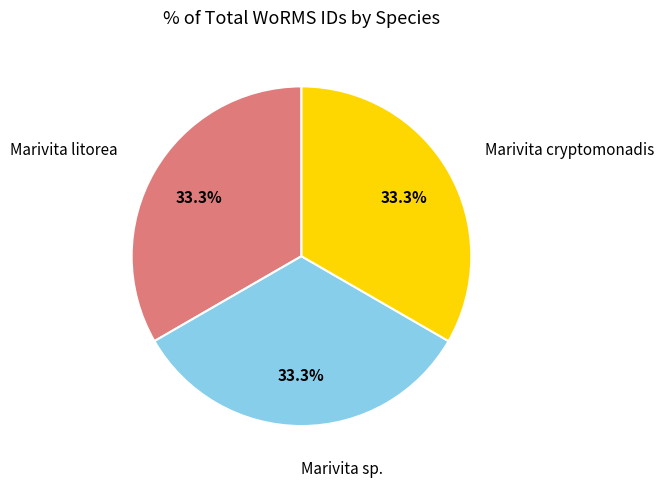

Does any single category account for the majority?

No